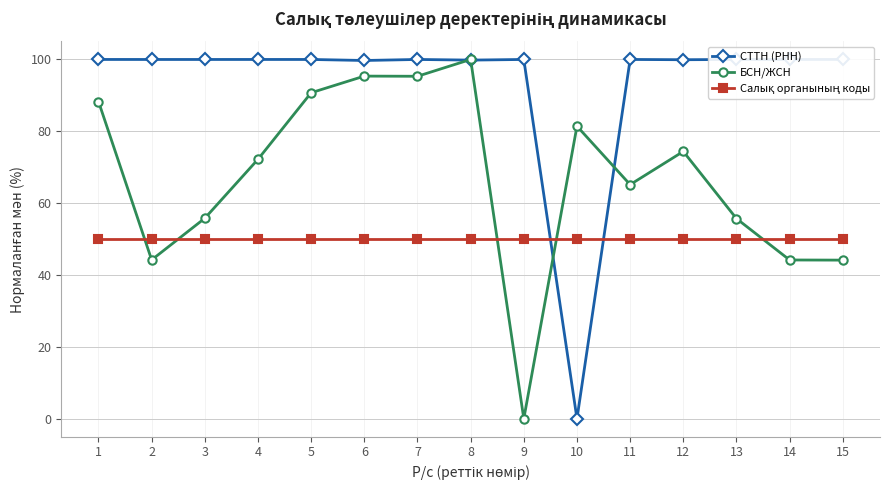

In БСН/ЖСН, how many points are lower than both neighbors (excluding endpoints)?

4